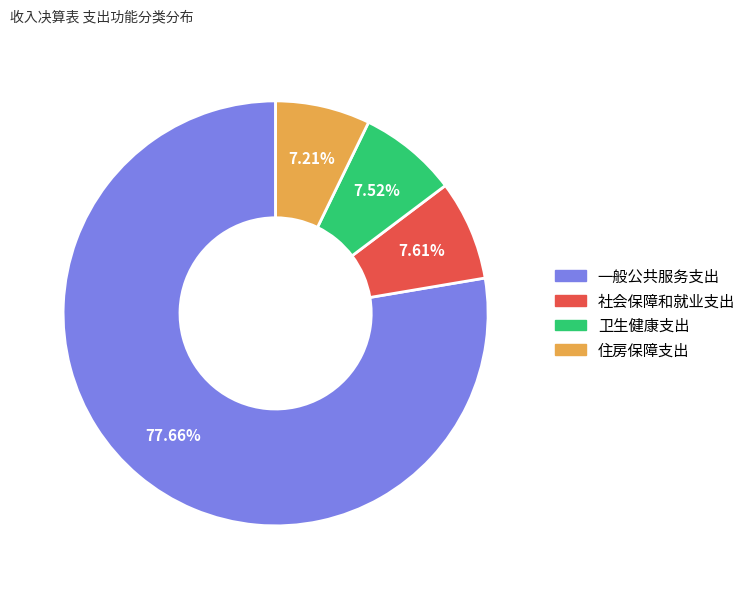

Which category has the biggest portion of the pie?

一般公共服务支出